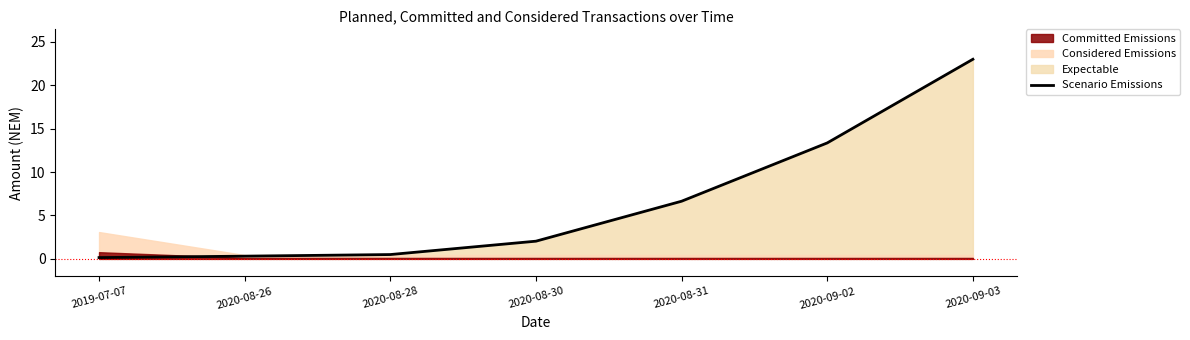

The chart shows a value of 0.1 at 2020-08-26. True or false?

False